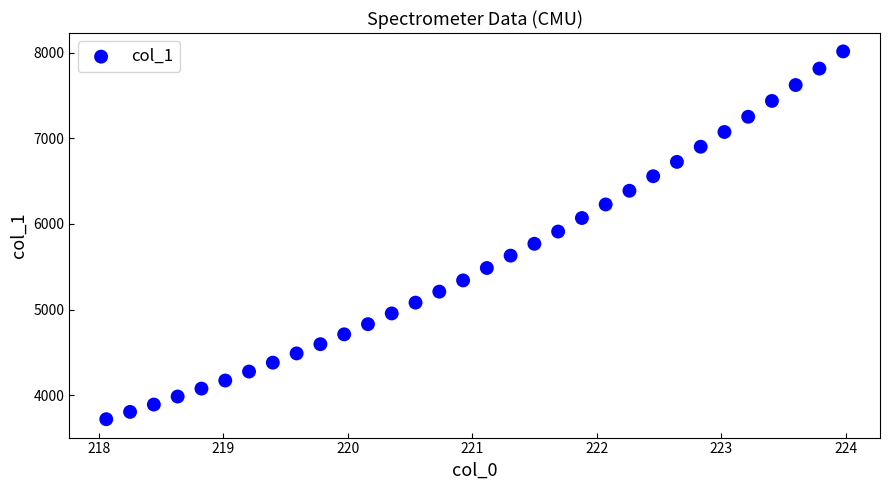

What is the range of X values (max minus min)?

5.9